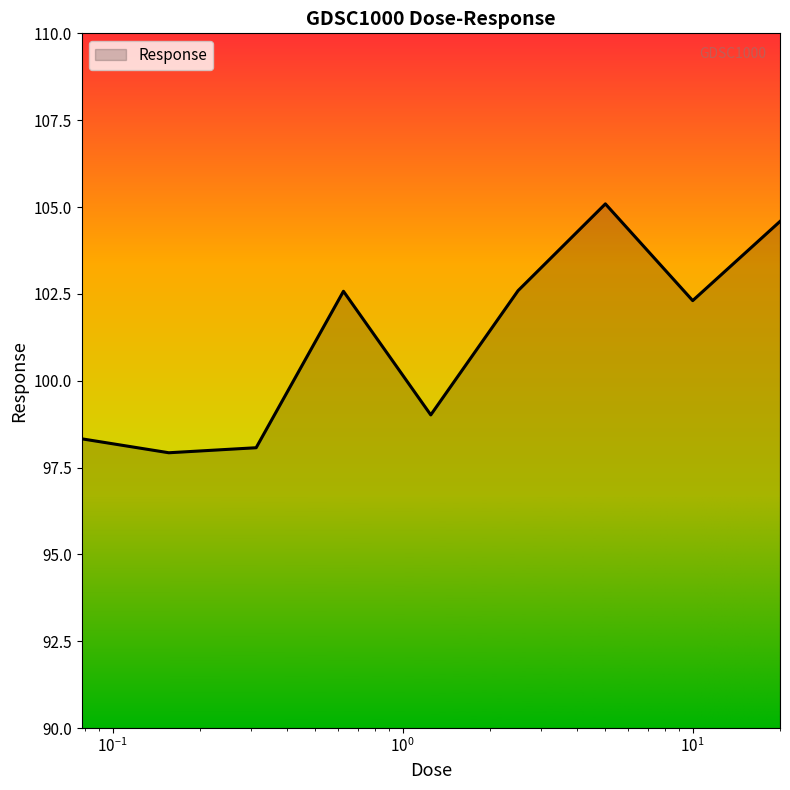

What is the maximum value shown in the chart?

105.1